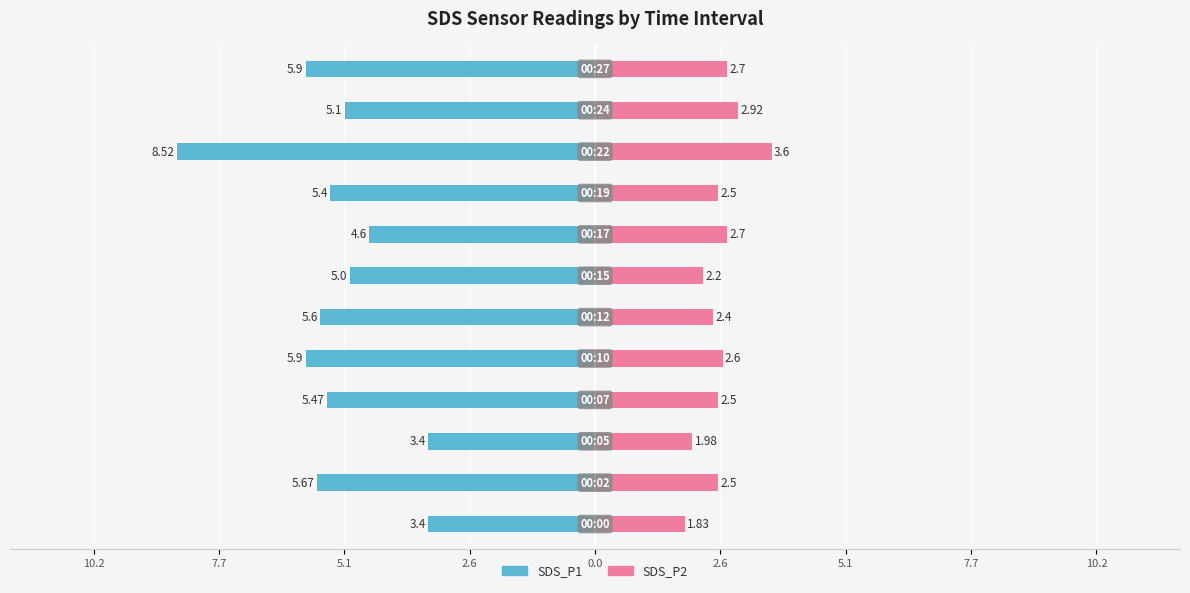

How many groups of bars are there?

12